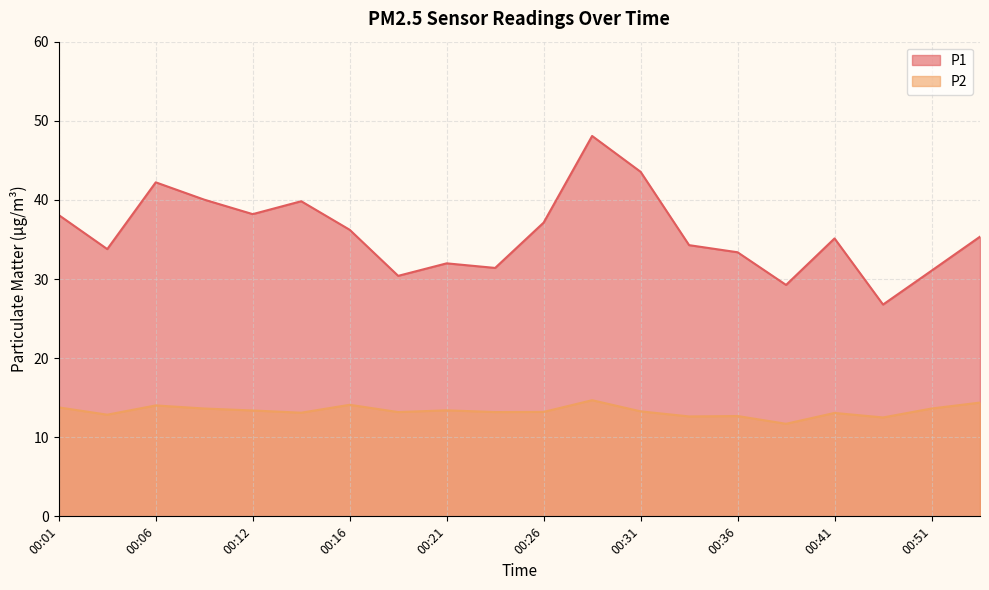

At which label is P1 closest to 37?

00:26